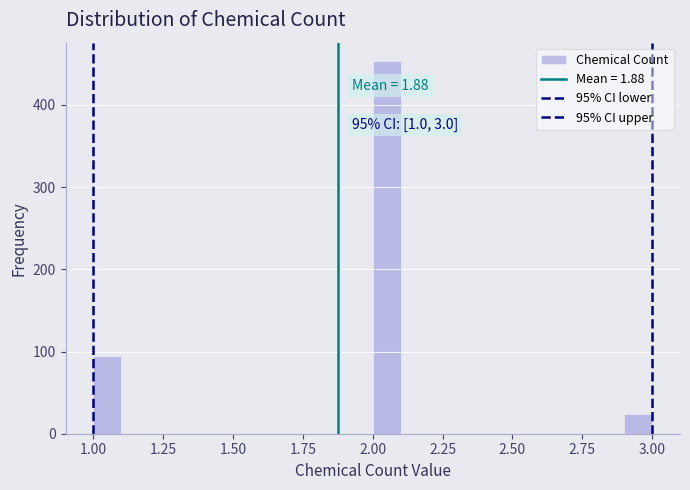

Around what value on the x-axis is the tallest bar? Give the approximate position of its centre, as read against the axis.

2.05